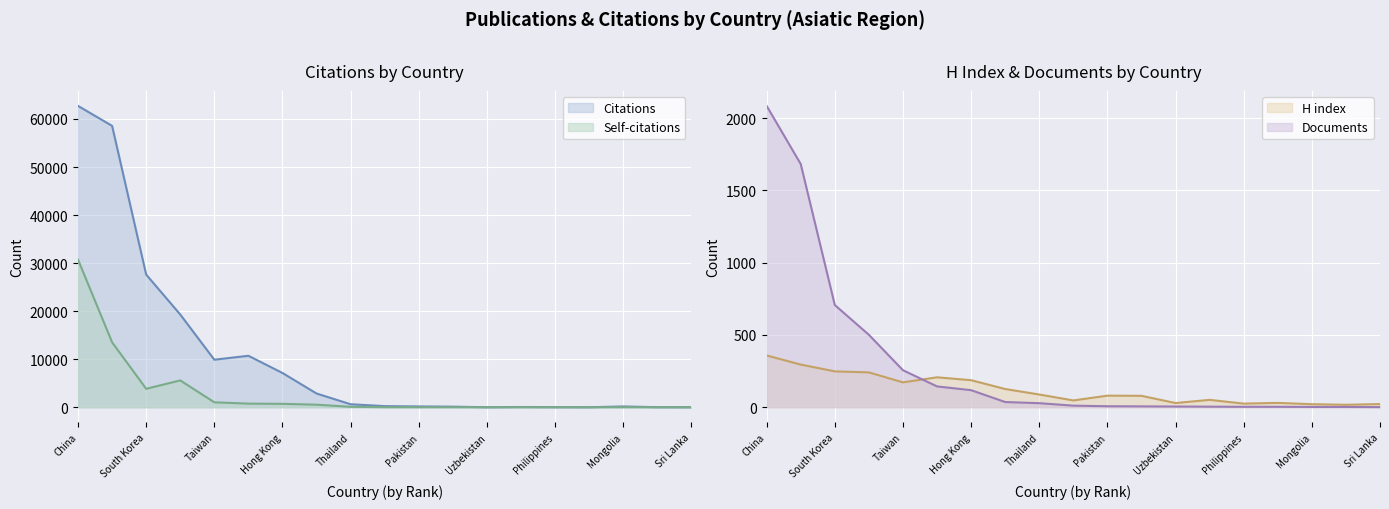

Which series ends up on top after the final intersection of Citations and Documents?

Citations